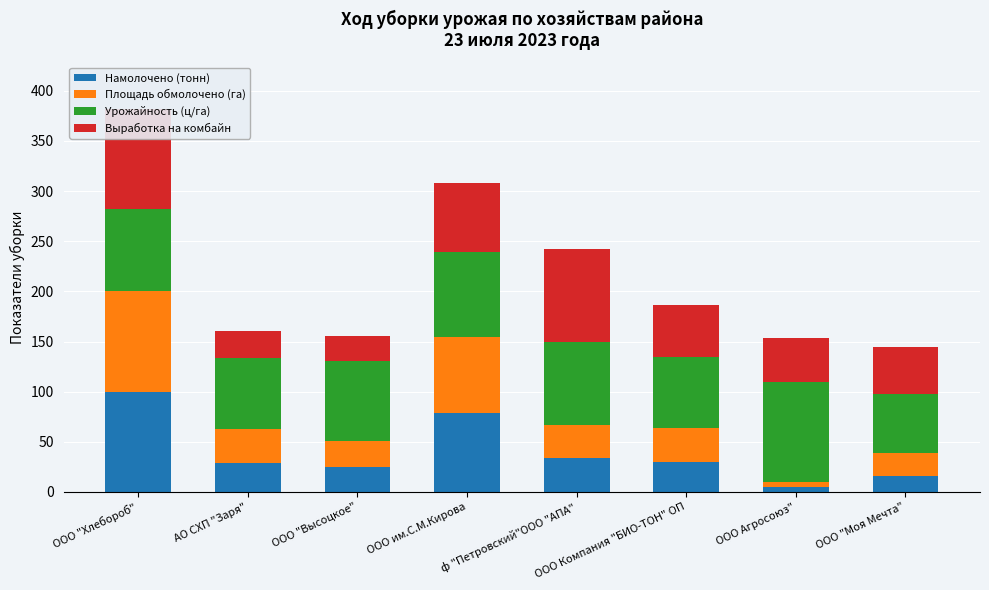

What are all the series names shown in the legend?

Намолочено (тонн), Площадь обмолочено (га), Урожайность (ц/га), Выработка на комбайн